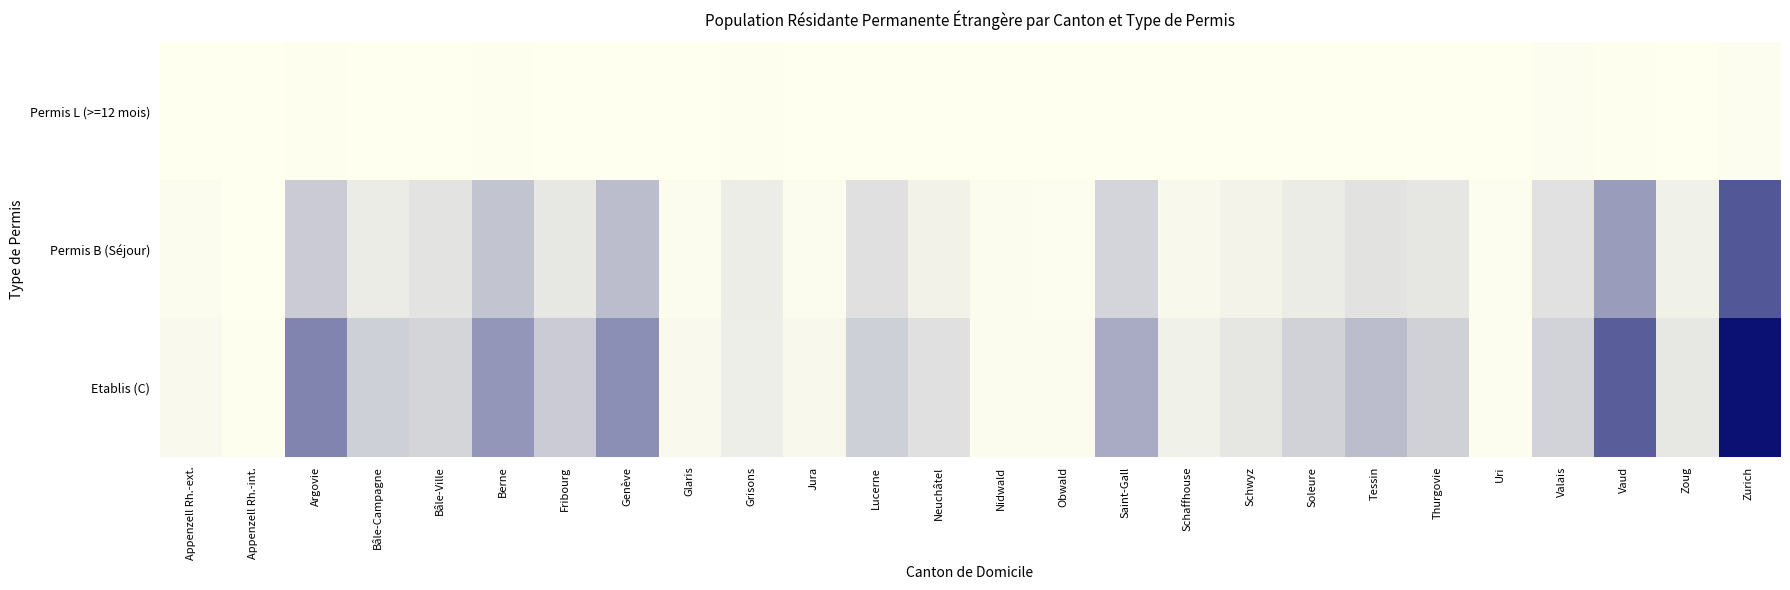

Rank the series by their average value, from lowest to highest.

Permis L (>=12 mois), Permis B (Séjour), Etablis (C)